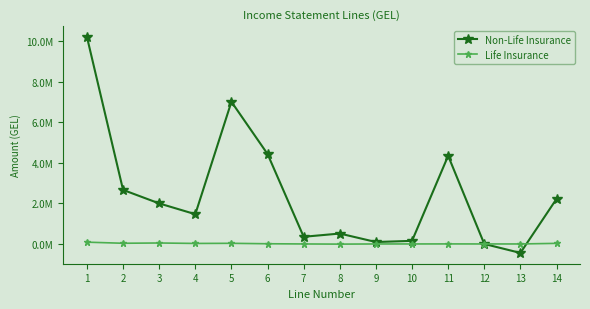

What are all the series names shown in the legend?

Non-Life Insurance, Life Insurance